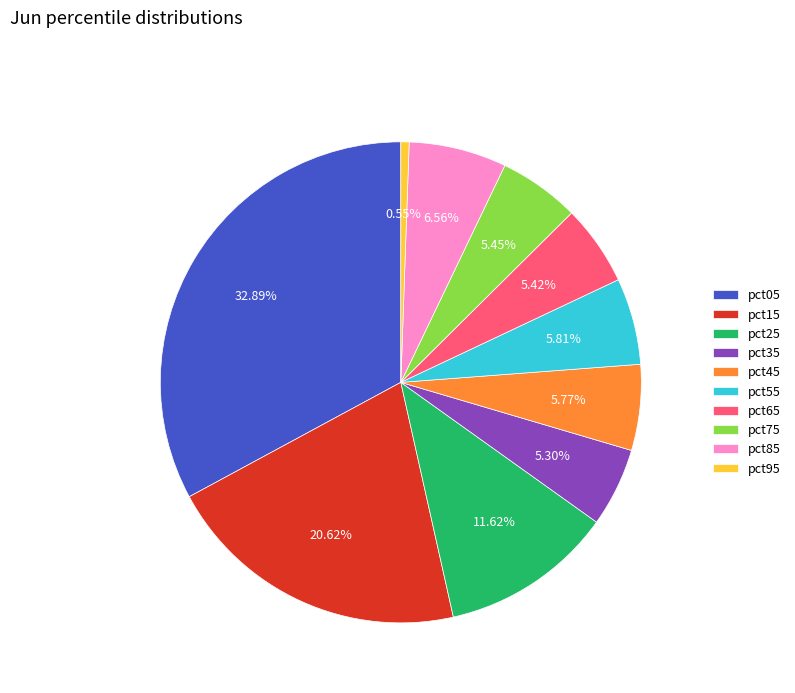

Is there a majority slice in this chart?

No